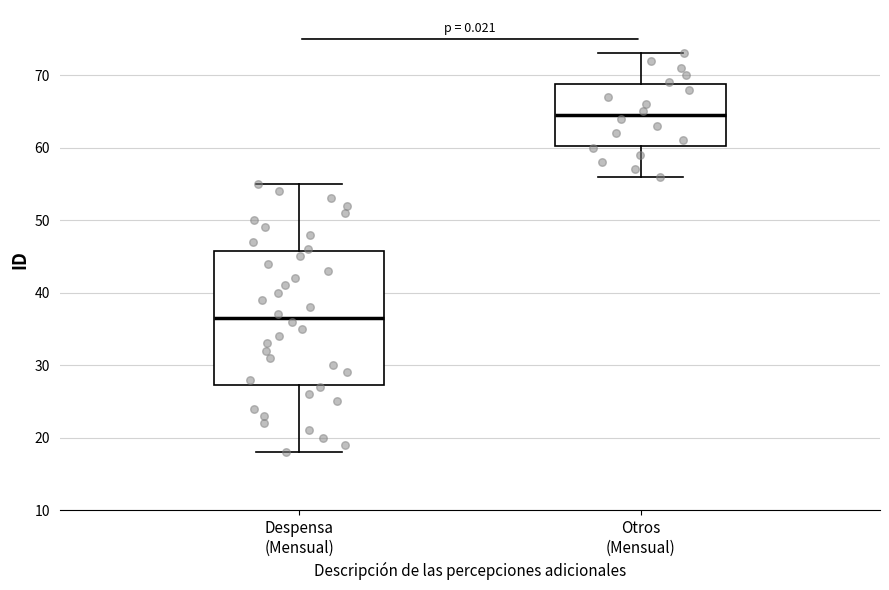

Reading left to right, read every box against the y-axis: the position of its median line, the range the box covers, and the ends of its whiskers. The values are not printed on the chart, so give them approximately, as read against the axis.

Despensa (Mensual): median 37, box 27 to 46, whiskers 18 to 55
Otros (Mensual): median 65, box 60 to 69, whiskers 56 to 73